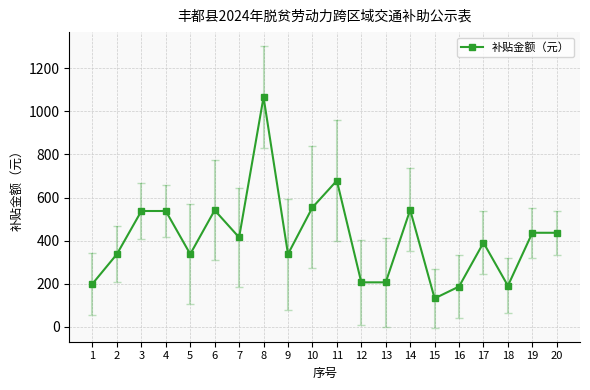

What is the ratio of the value at 13 to the value at 20?

0.5